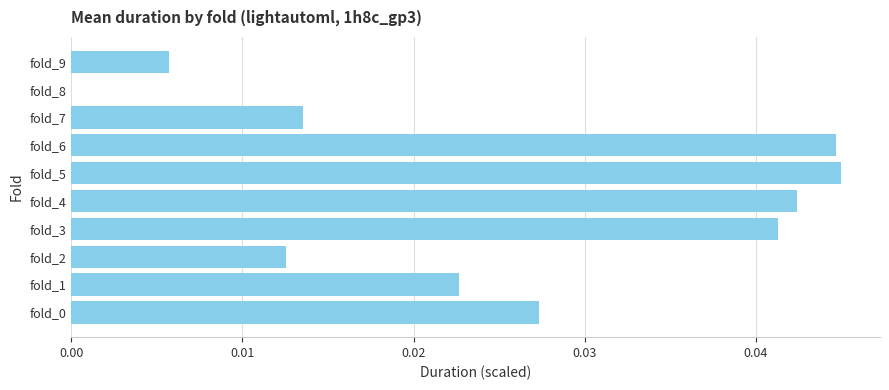

How many distinct data groups are displayed?

1